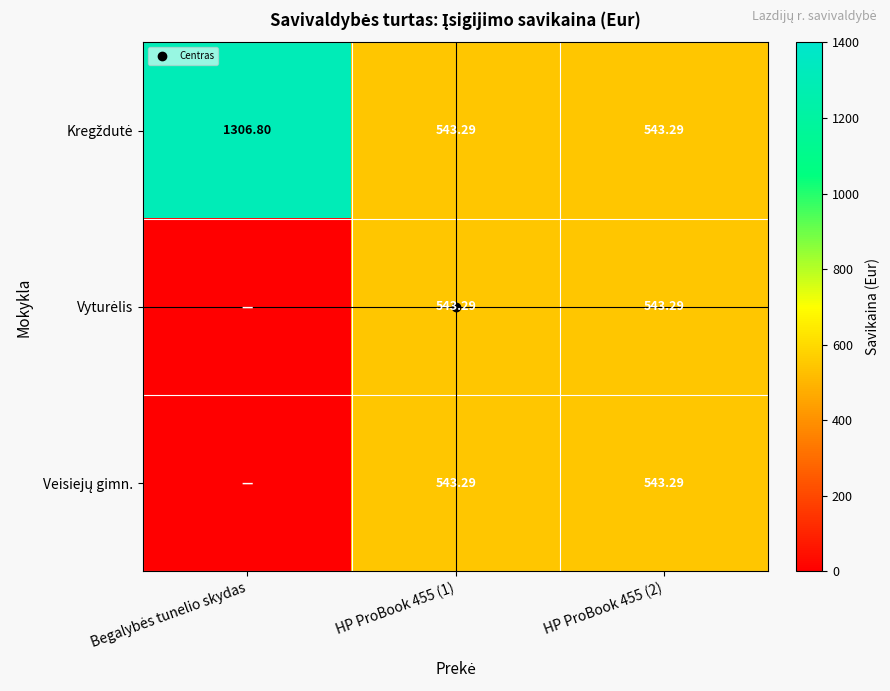

Which label corresponds to the largest value in the chart?

Begalybės tunelio skydas